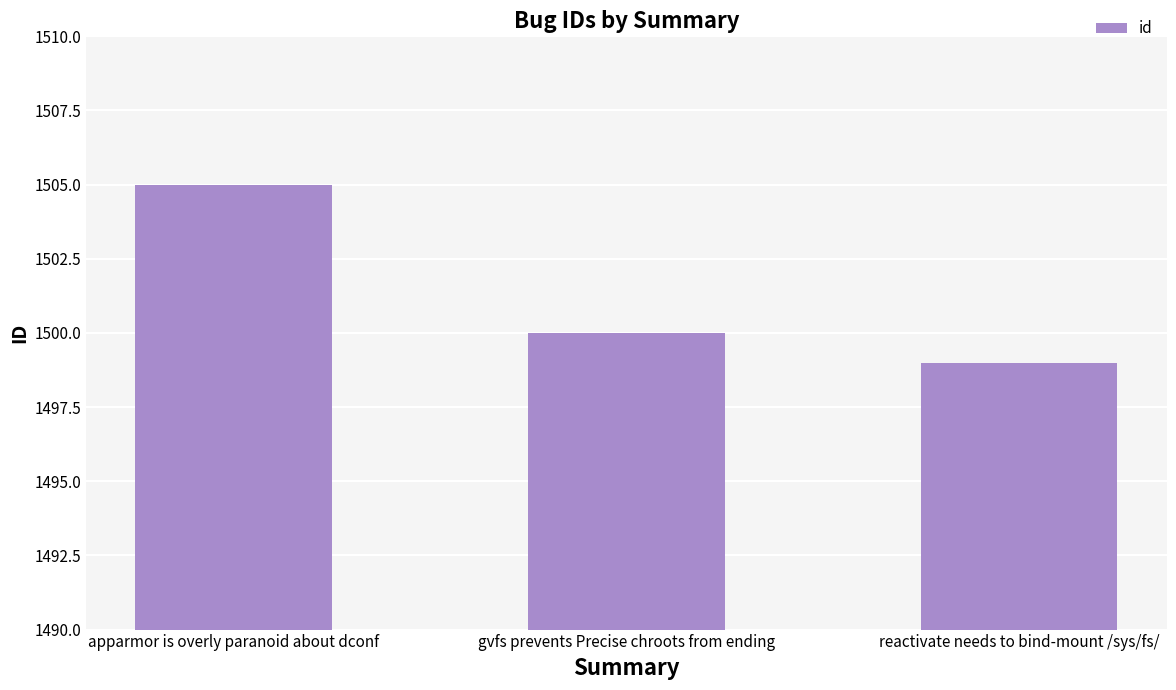

Between reactivate needs to bind-mount /sys/fs/ and gvfs prevents Precise chroots from ending, which is larger?

gvfs prevents Precise chroots from ending